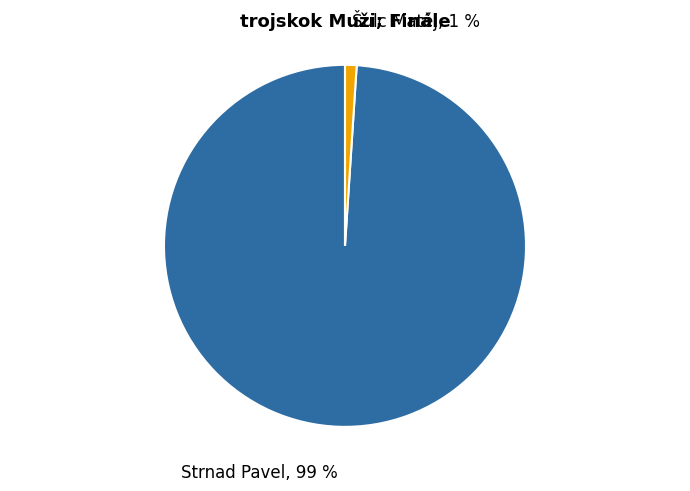

To the nearest percent, what portion does Šulc Matěj represent?

1%